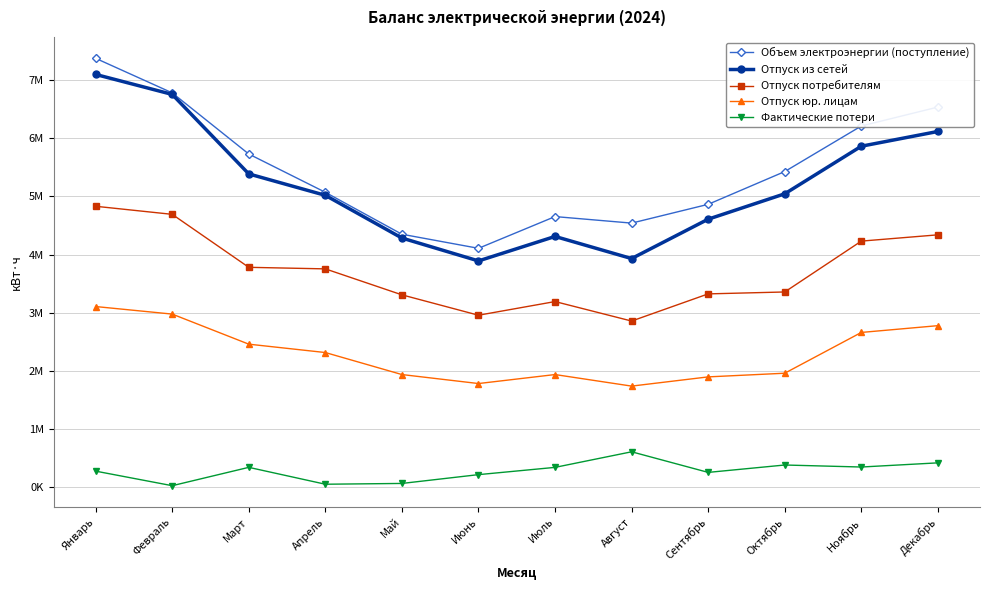

True or false: Отпуск из сетей and Фактические потери cross at least once.

False